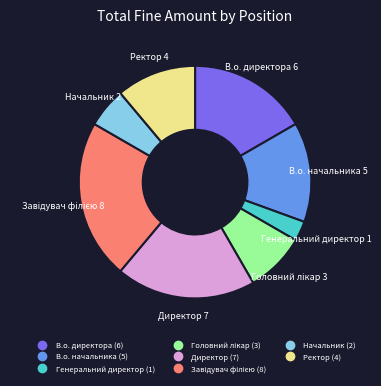

Is it true that В.о. директора is 31% of the pie?

False